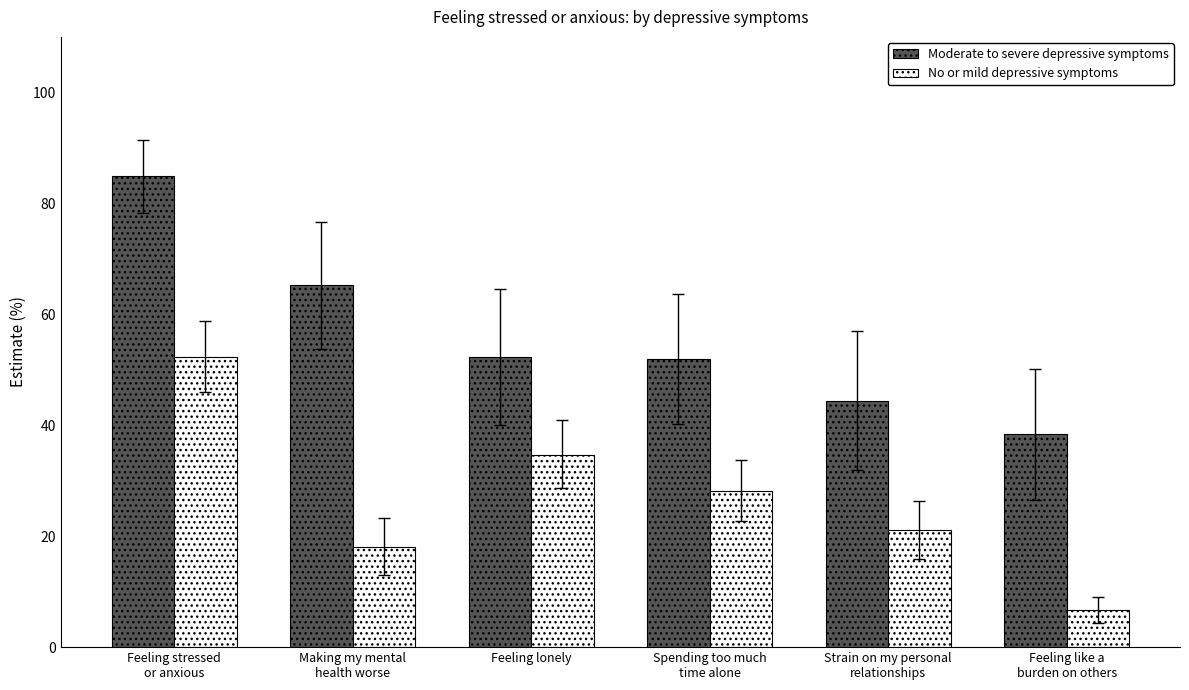

How many bars are there in total?

12